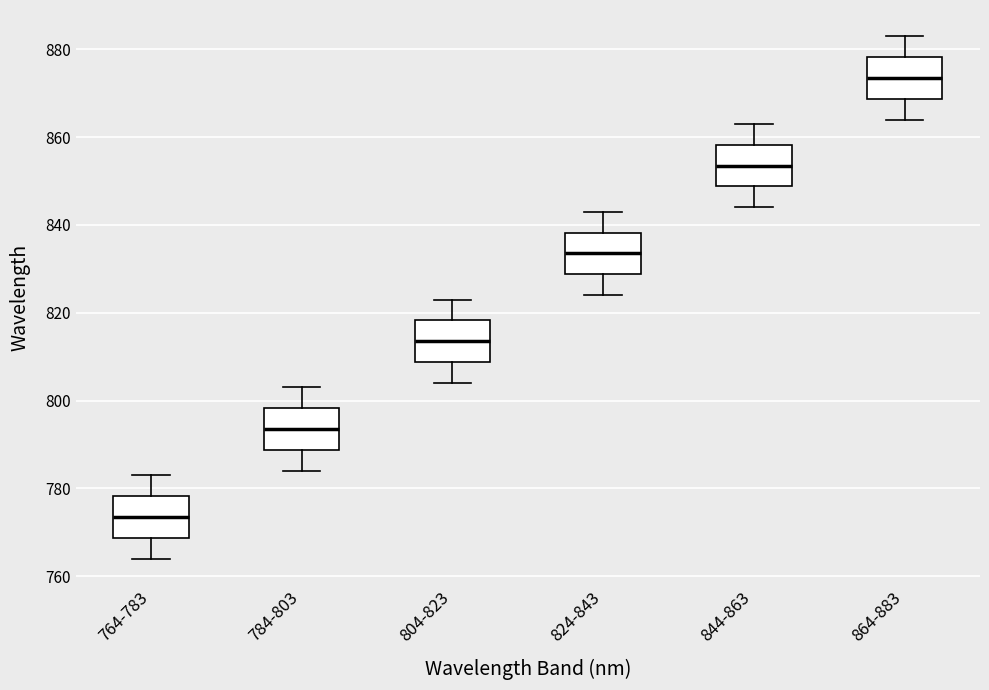

Which box's median line is the lowest?

764-783